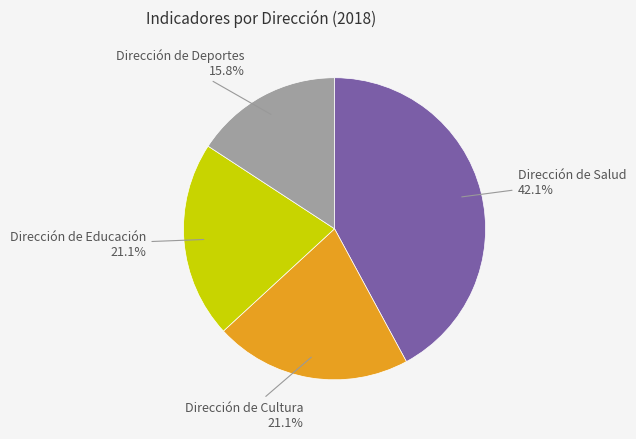

What is the smallest slice in the pie chart?

Dirección de Deportes